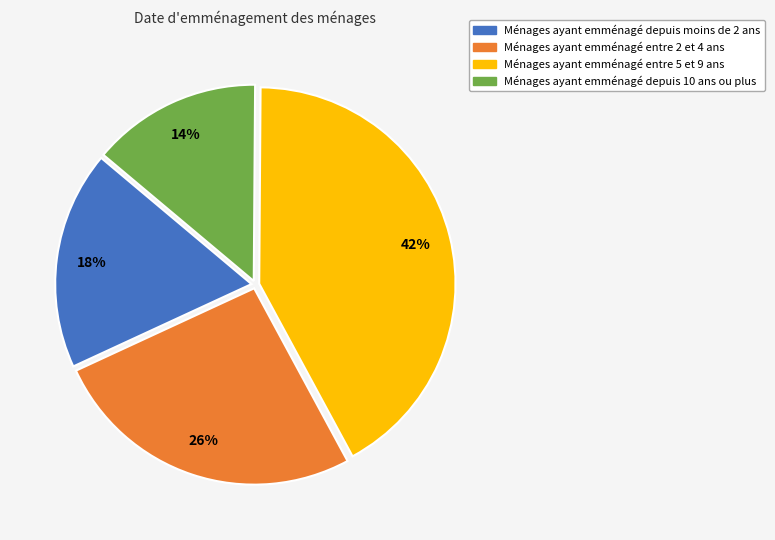

Is there a majority slice in this chart?

No